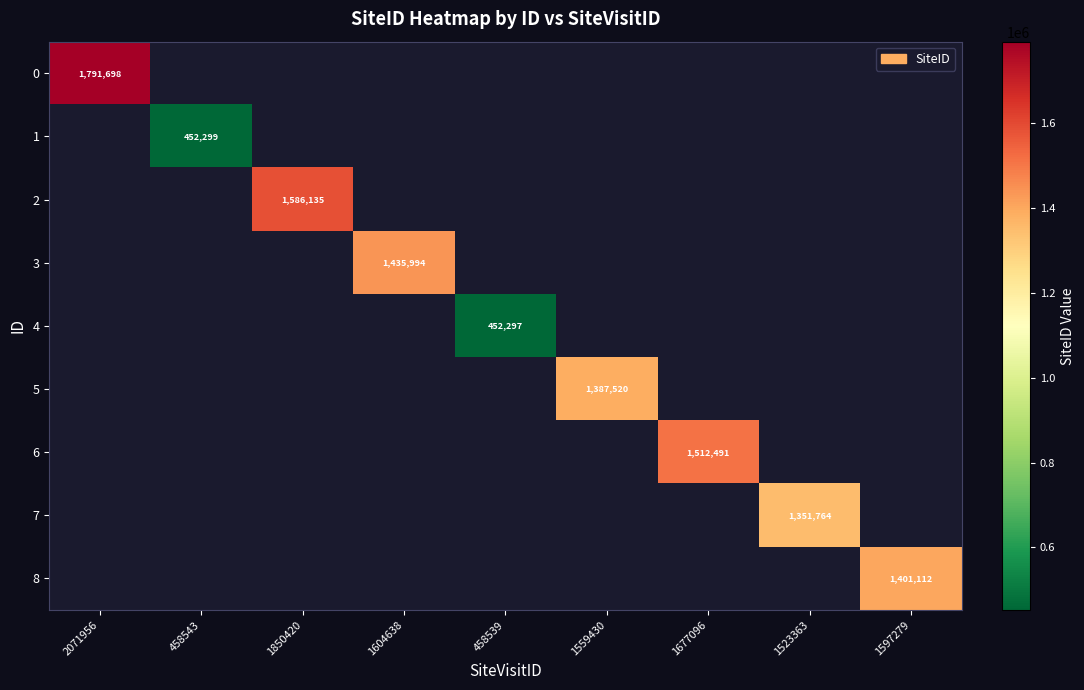

The 3 series shows 967559 at 1604638. True or false?

False